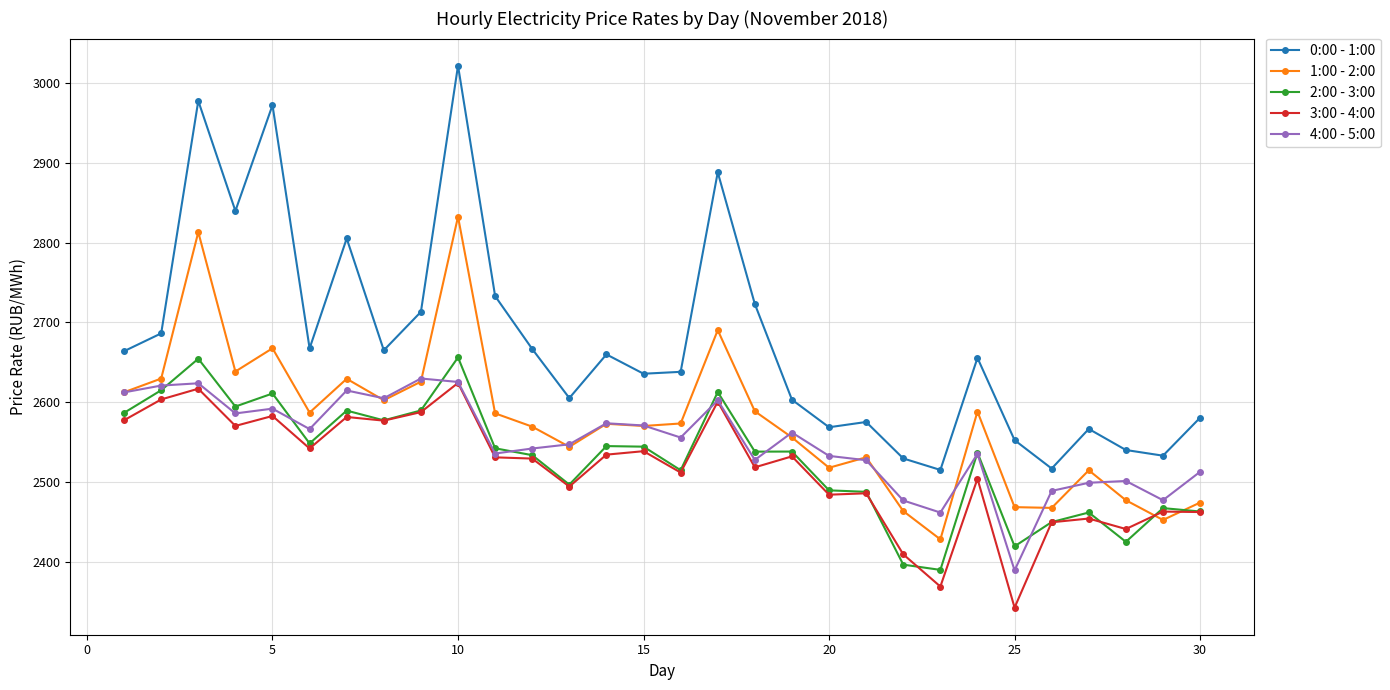

Which series has the largest range (max minus min)?

0:00 - 1:00